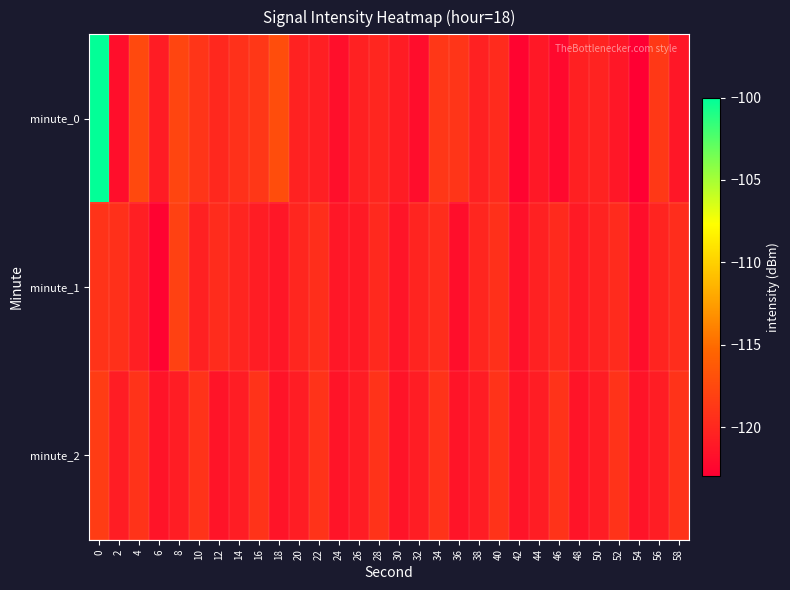

How many data points does each series have?

30